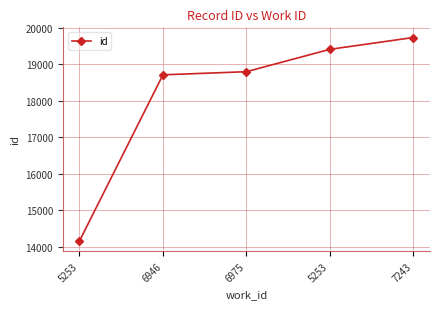

What is the label of the 4th point from the left?

5253